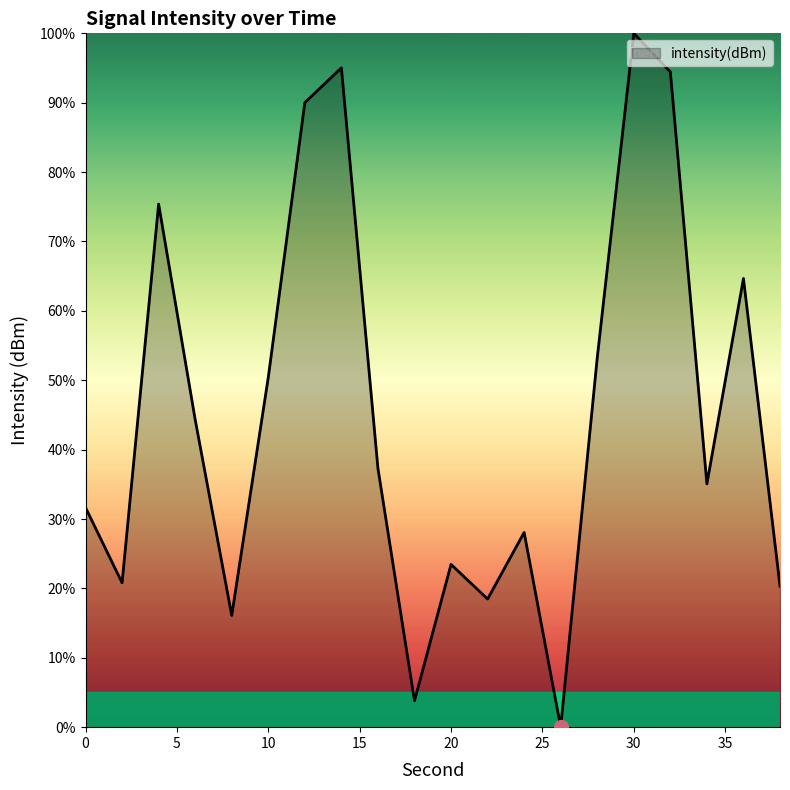

What is the difference between the maximum and second lowest values?

96.2